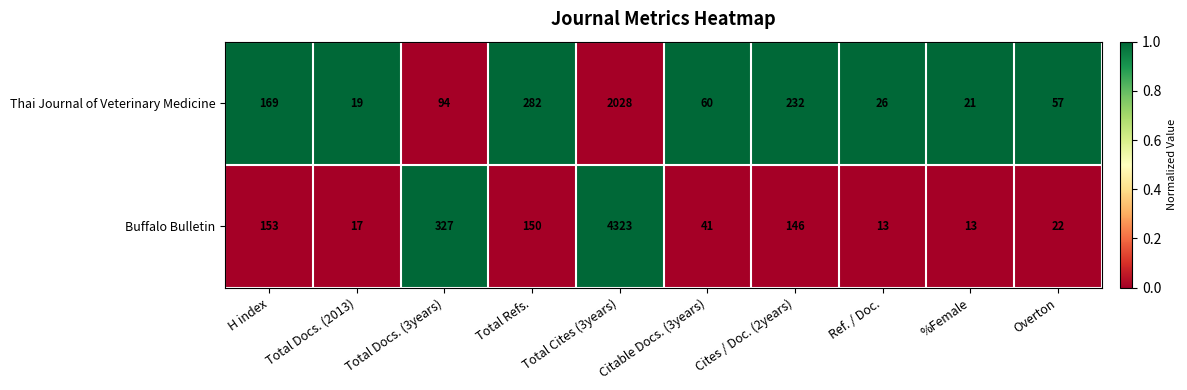

What is the total value across all series at Cites / Doc. (2years)?

378